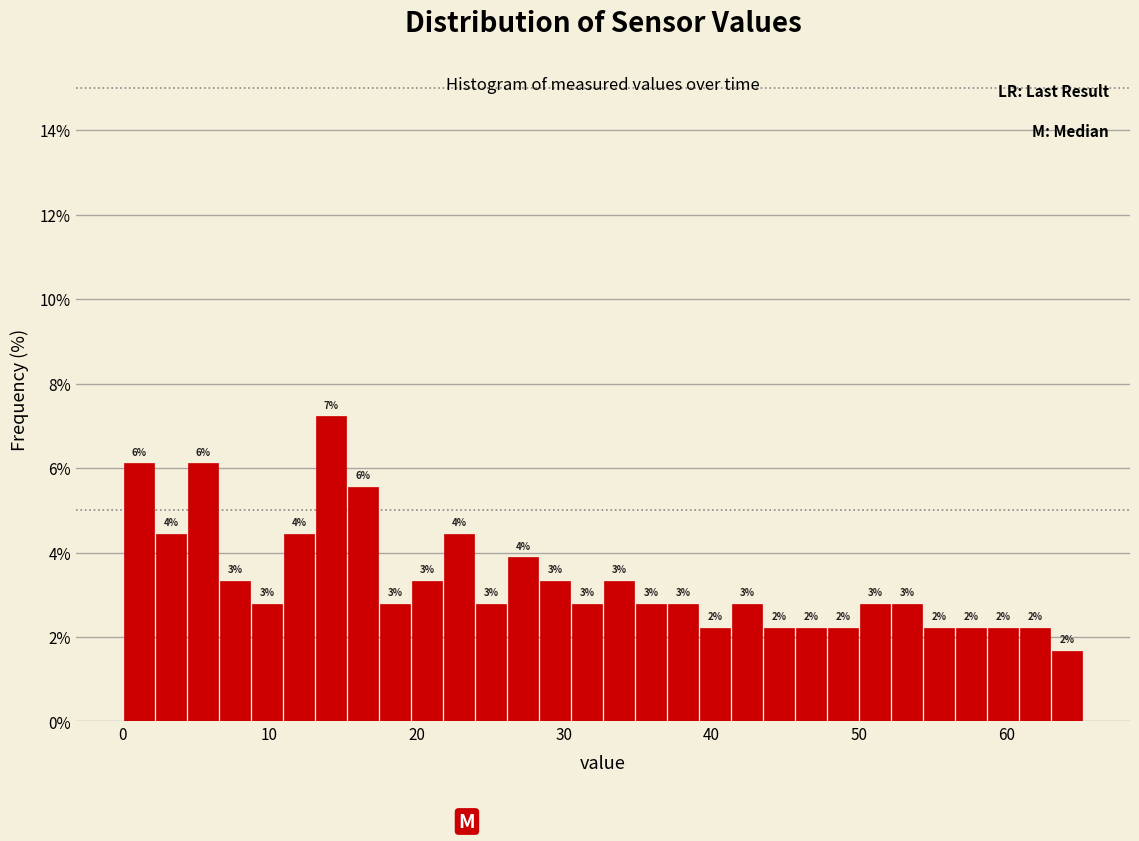

Around what value on the x-axis is the tallest bar? Give the approximate position of its centre, as read against the axis.

14